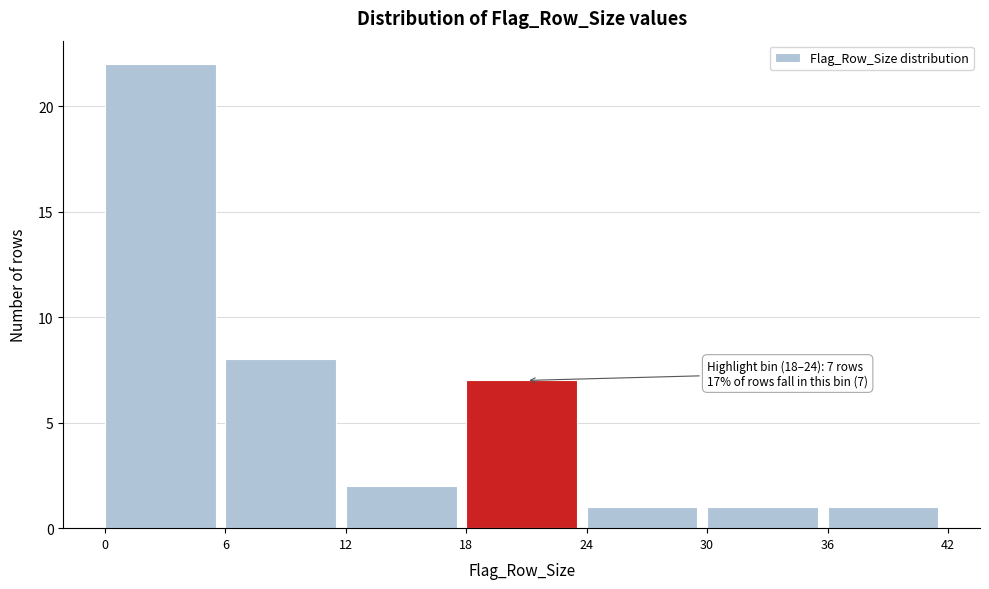

Which range on the x-axis has the tallest bar?

0 to 6